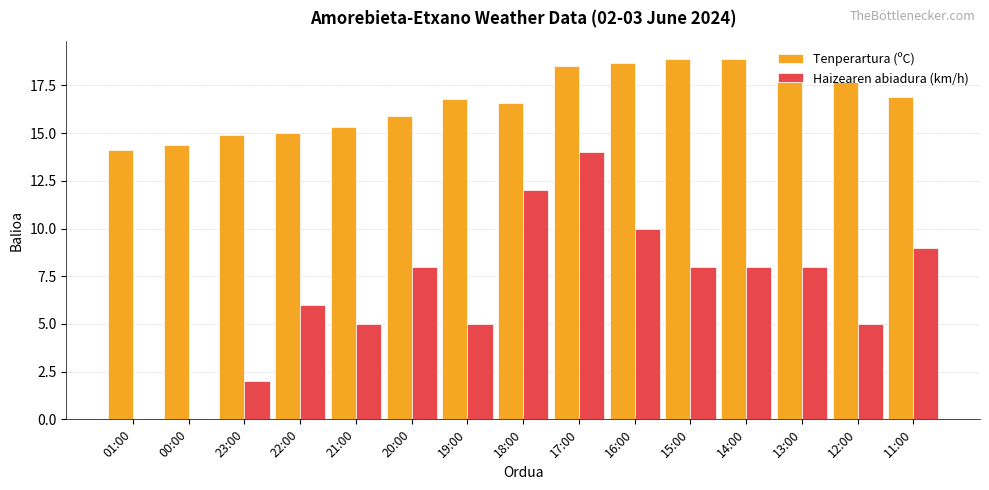

Reading left to right, what are all the values shown in this chart?

Tenperartura (ºC): 14.1	14.4	14.9	15.0	15.3	15.9	16.8	16.6	18.5	18.7	18.9	18.9	17.7	17.7	16.9
Haizearen abiadura (km/h): 0.0	0.0	2.0	6.0	5.0	8.0	5.0	12.0	14.0	10.0	8.0	8.0	8.0	5.0	9.0